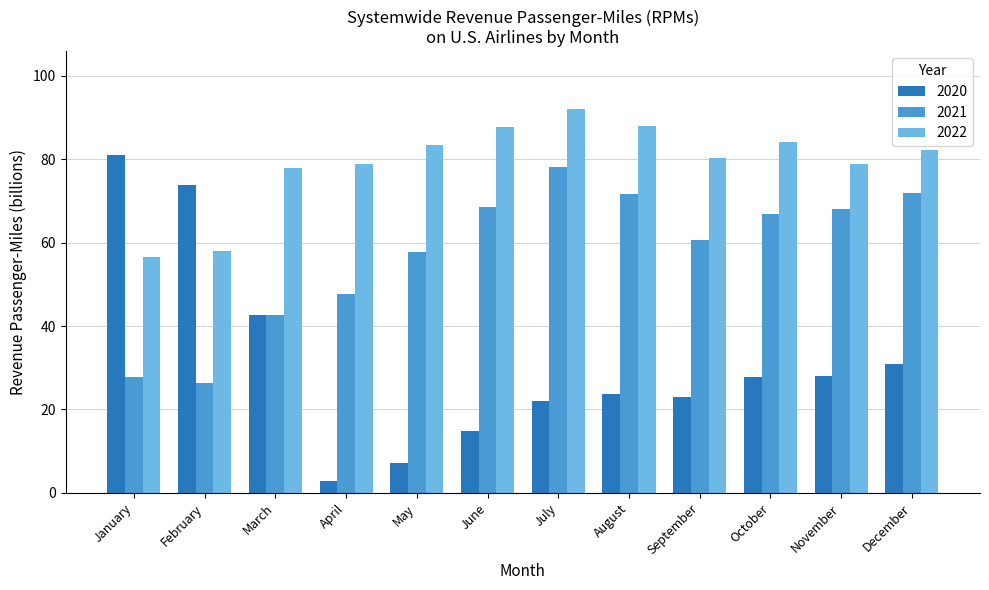

How many series are shown in this chart?

3